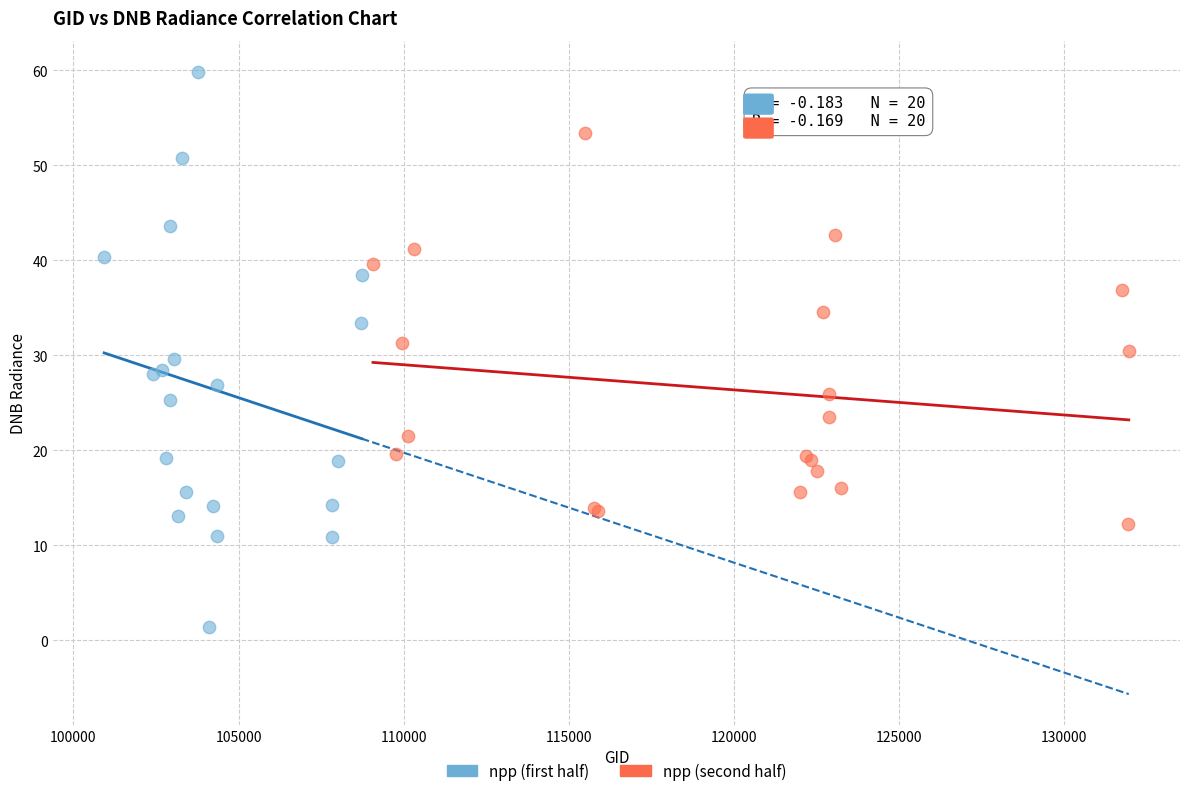

Which series has the largest Y range (max minus min)?

npp (first half)